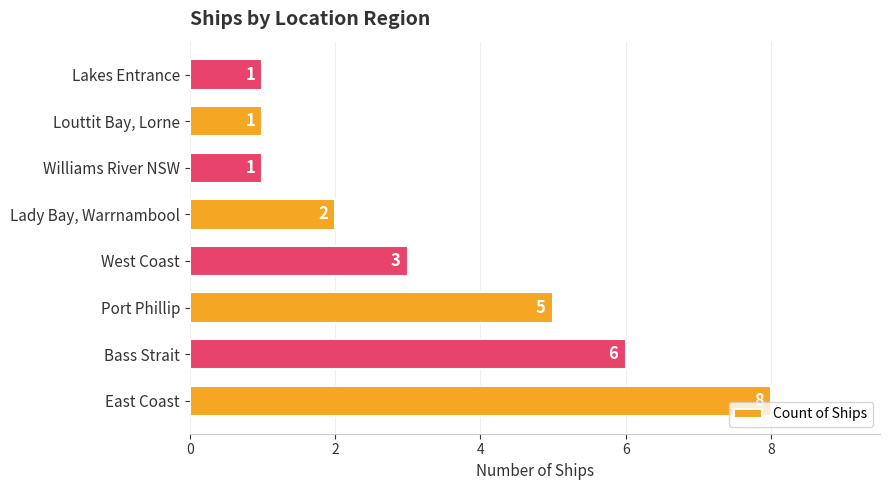

How many bars are there in total?

8